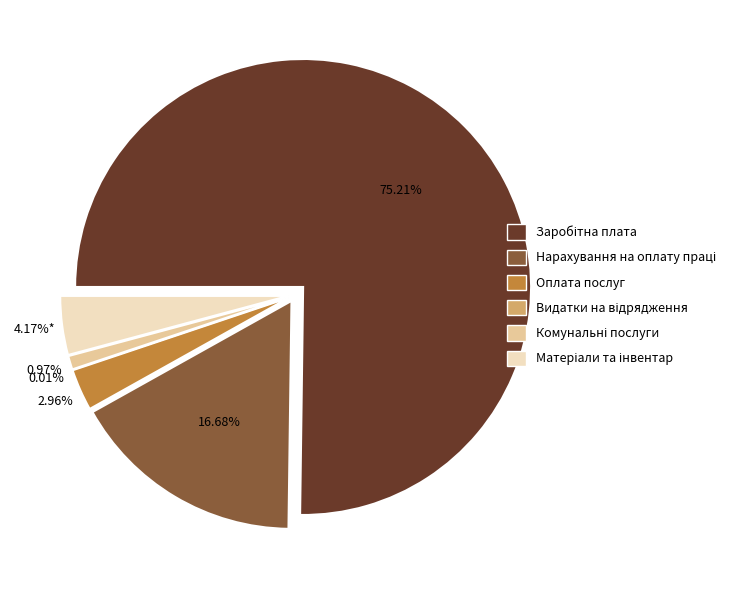

What is the largest slice in the pie chart?

Заробітна плата